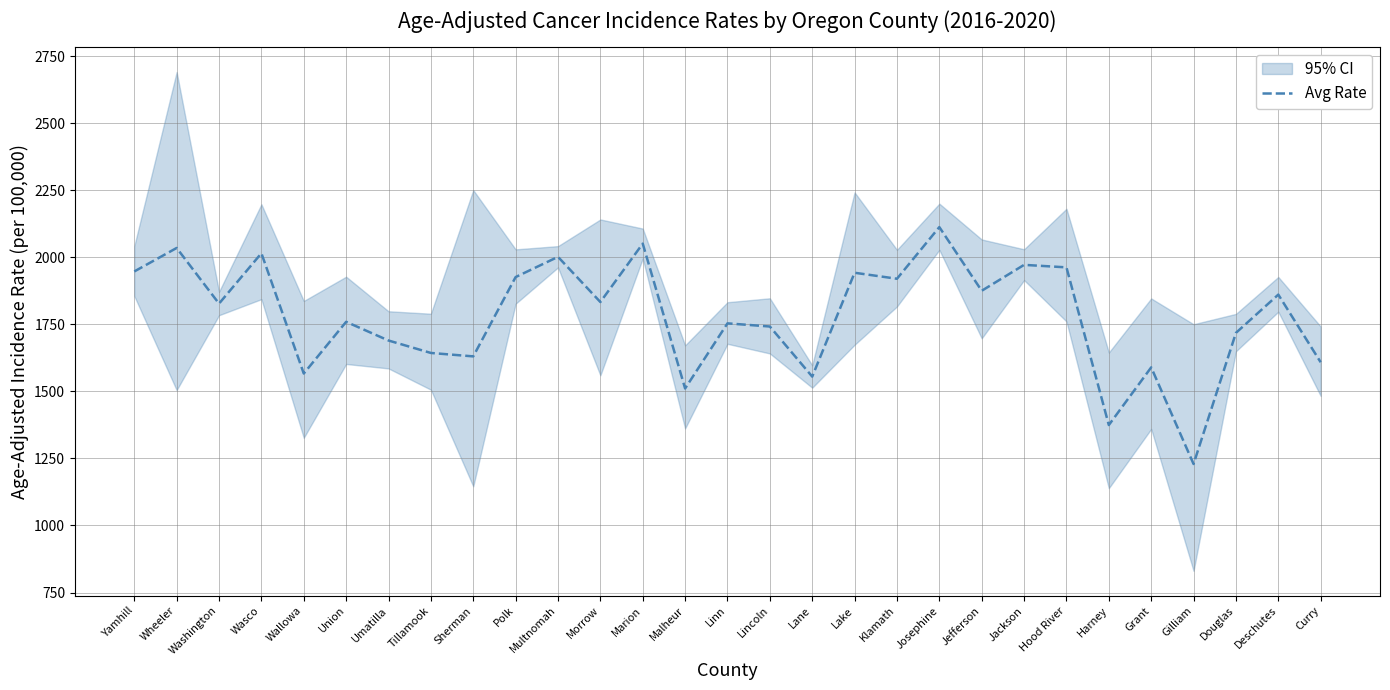

At which label does the data first exceed 1827?

Yamhill